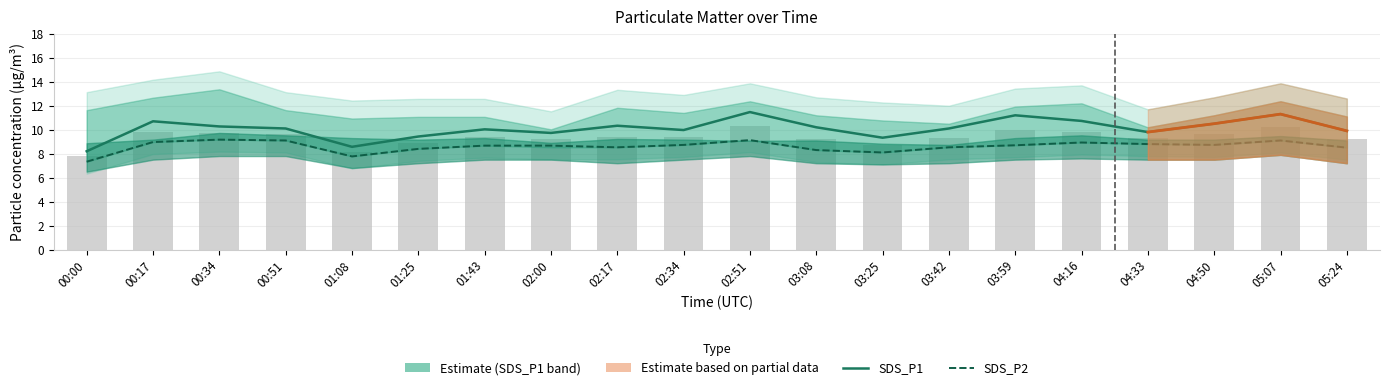

Does the chart contain stacked bars?

No